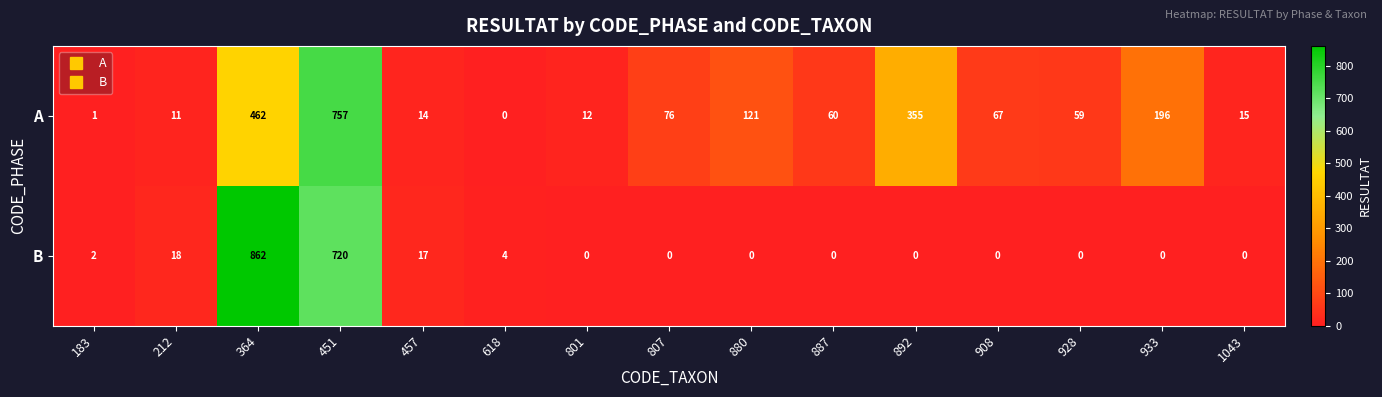

At which category is the sum across all series the highest?

451